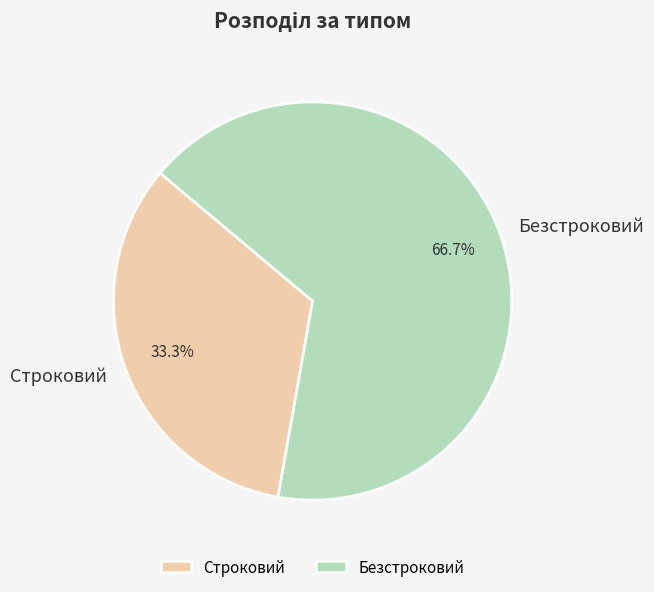

Is there any slice that represents more than half of the pie?

Yes